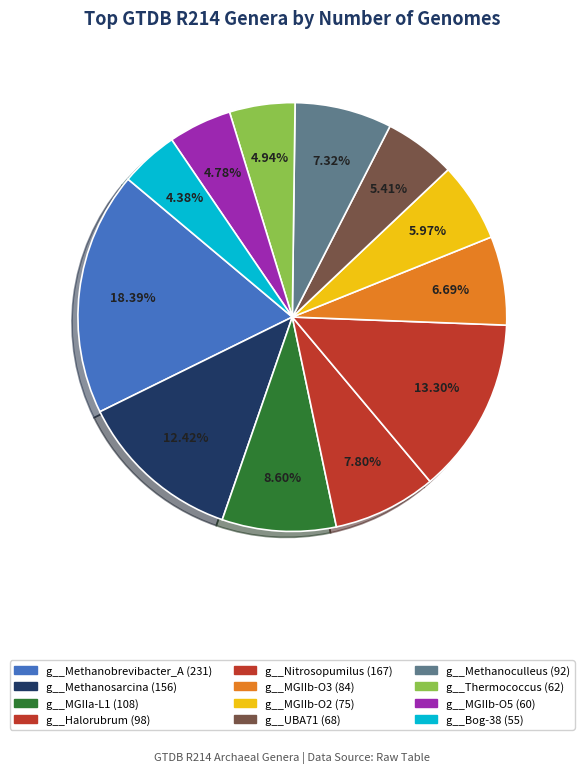

How many slices are in this pie chart?

12